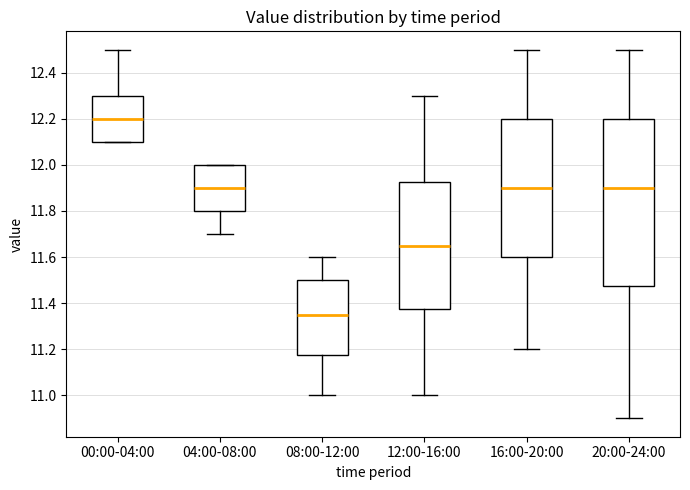

Reading left to right, transcribe this box plot: for each box, give where its median line is, the range the box spans, and where its two whiskers end, as read against the y-axis. The values are not printed on the chart, so give them approximately, as read against the axis.

00:00-04:00: median 12.20, box 12.10 to 12.30, whiskers 12.10 to 12.50
04:00-08:00: median 11.90, box 11.80 to 12.00, whiskers 11.70 to 12.00
08:00-12:00: median 11.36, box 11.18 to 11.50, whiskers 11.00 to 11.60
12:00-16:00: median 11.66, box 11.38 to 11.92, whiskers 11.00 to 12.30
16:00-20:00: median 11.90, box 11.60 to 12.20, whiskers 11.20 to 12.50
20:00-24:00: median 11.90, box 11.48 to 12.20, whiskers 10.90 to 12.50